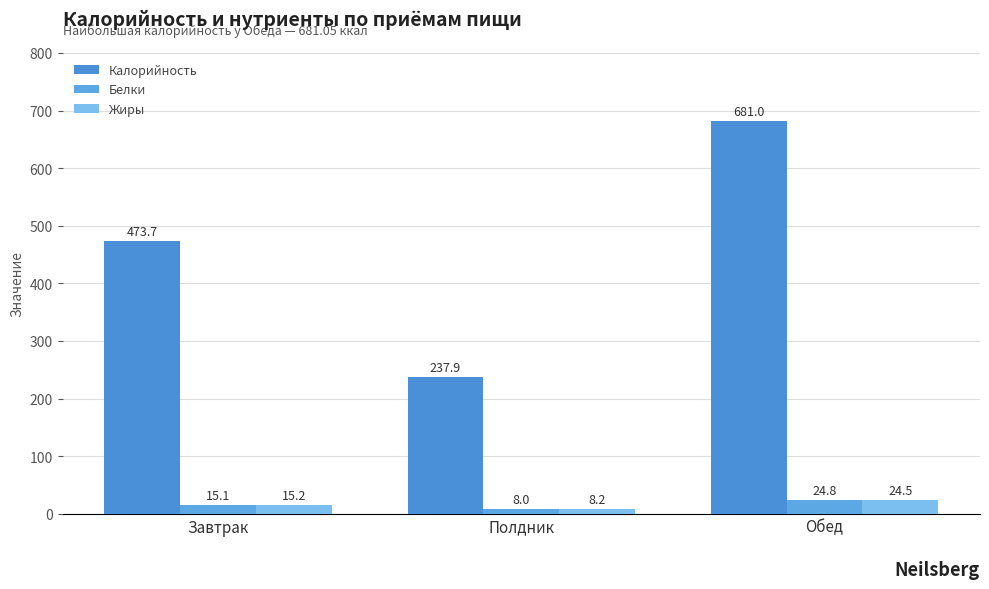

How many groups of bars are there?

3